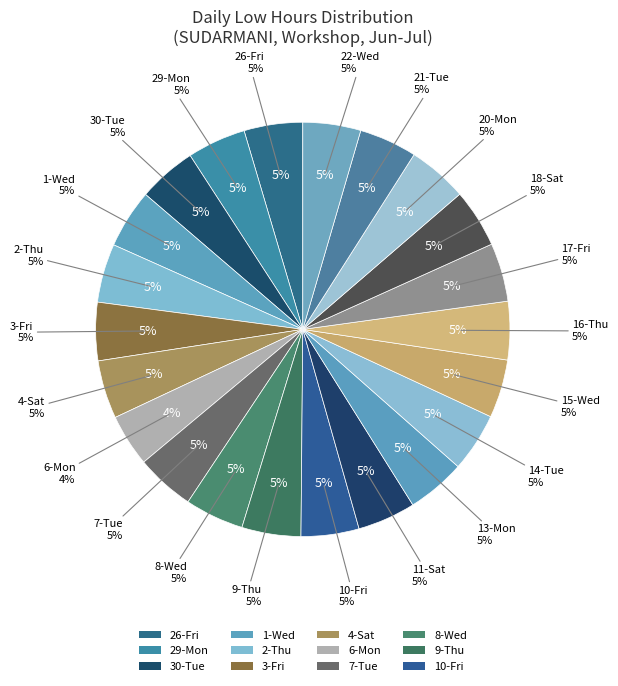

Rank the categories by value from highest to lowest.

20-Mon, 9-Thu, 1-Wed, 8-Wed, 14-Tue, 7-Tue, 2-Thu, 29-Mon, 26-Fri, 18-Sat, 13-Mon, 17-Fri, 30-Tue, 4-Sat, 15-Wed, 16-Thu, 3-Fri, 11-Sat, 10-Fri, 22-Wed, 21-Tue, 6-Mon